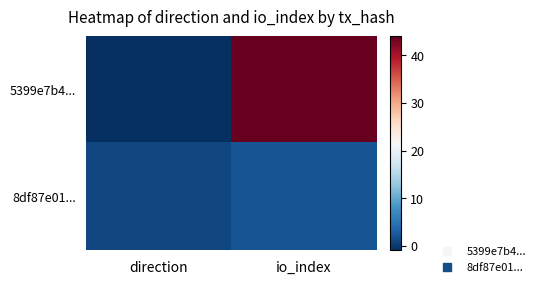

What is the spread (max minus min) of values at direction?

2